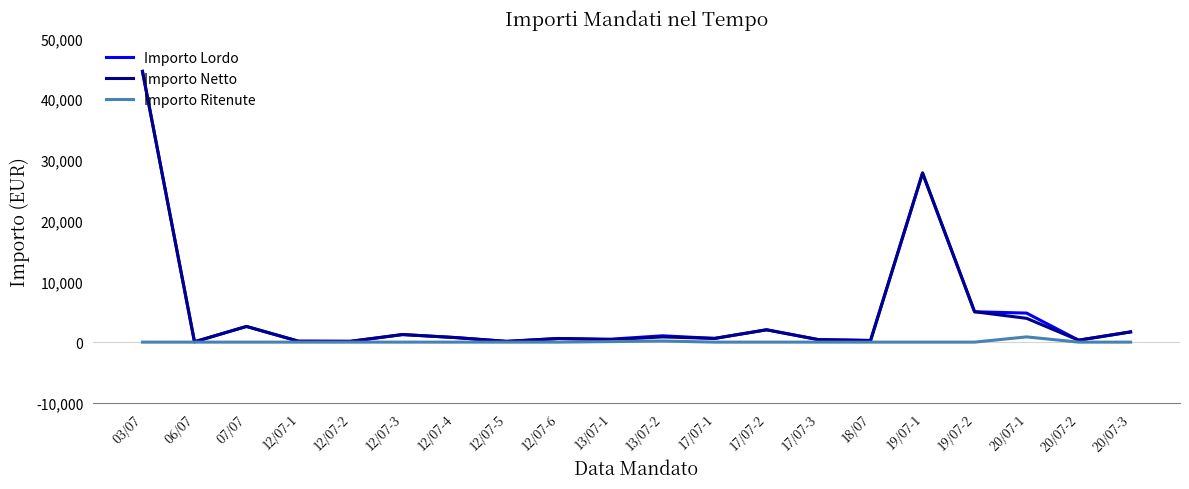

At which category is the sum across all series the highest?

03/07